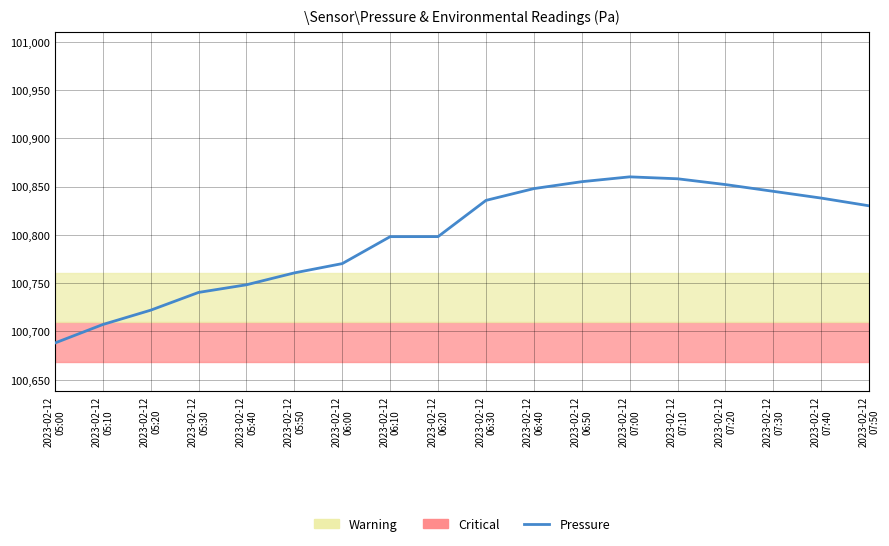

What is the maximum value shown in the chart?

100860.0